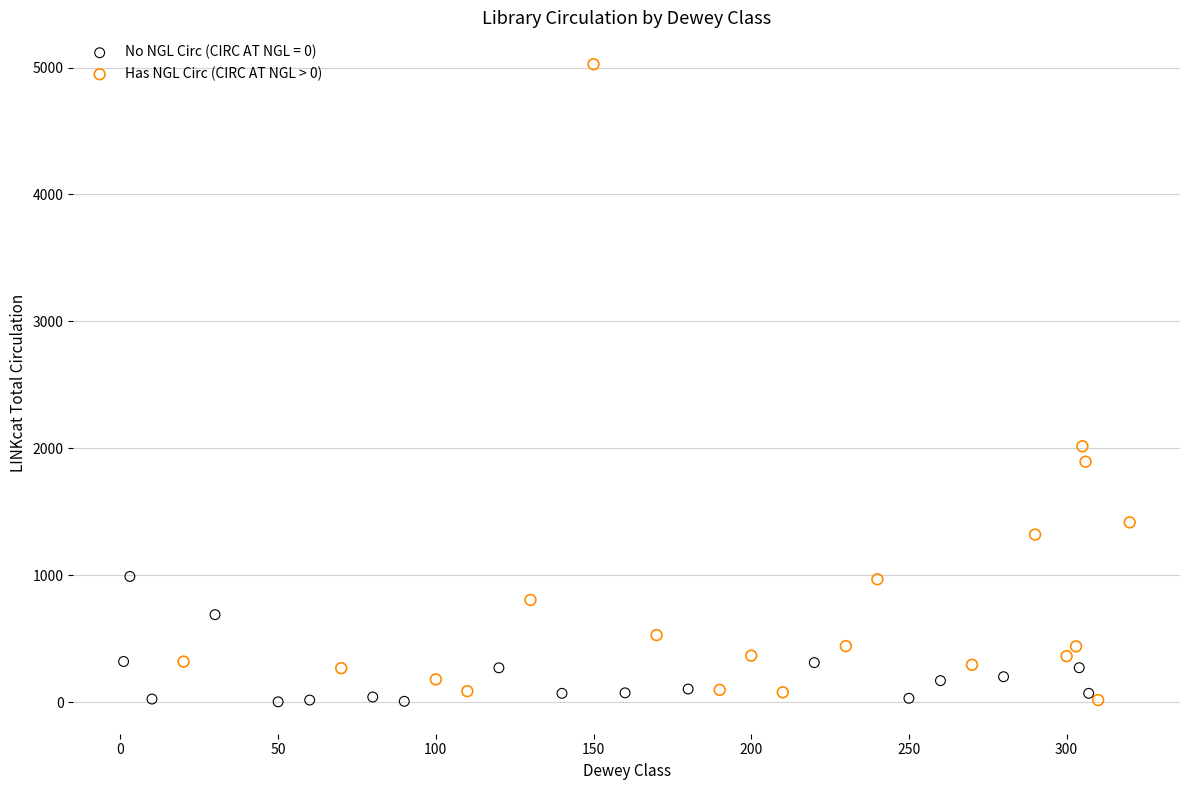

Which series has the widest spread of Y values?

Has NGL Circ (CIRC AT NGL > 0)